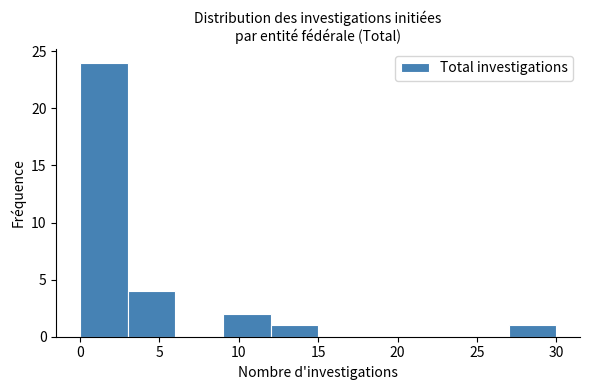

Which range on the x-axis has the tallest bar?

0 to 3